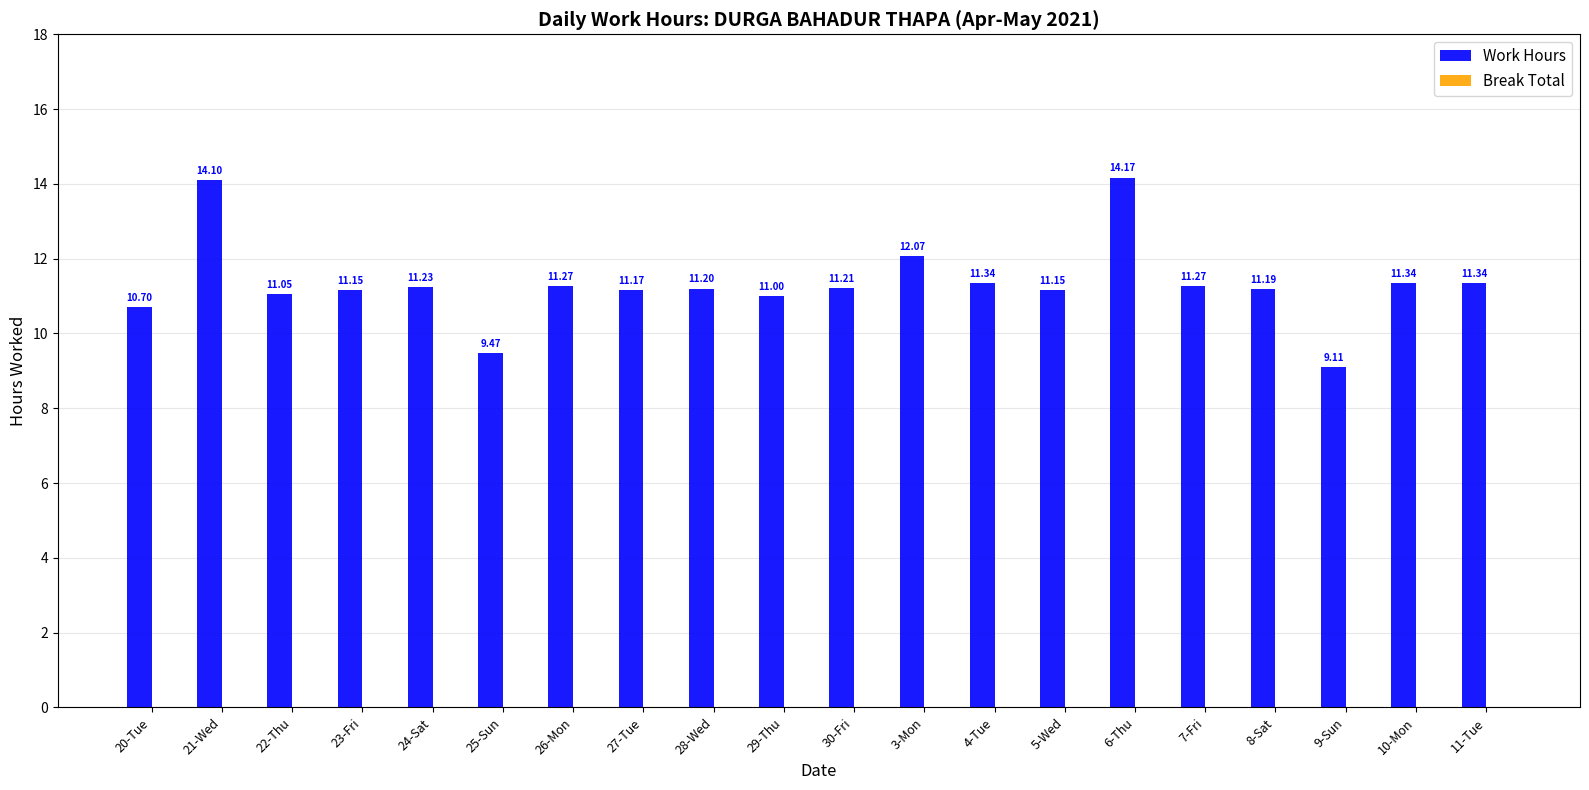

Count the number of categories in the chart.

20